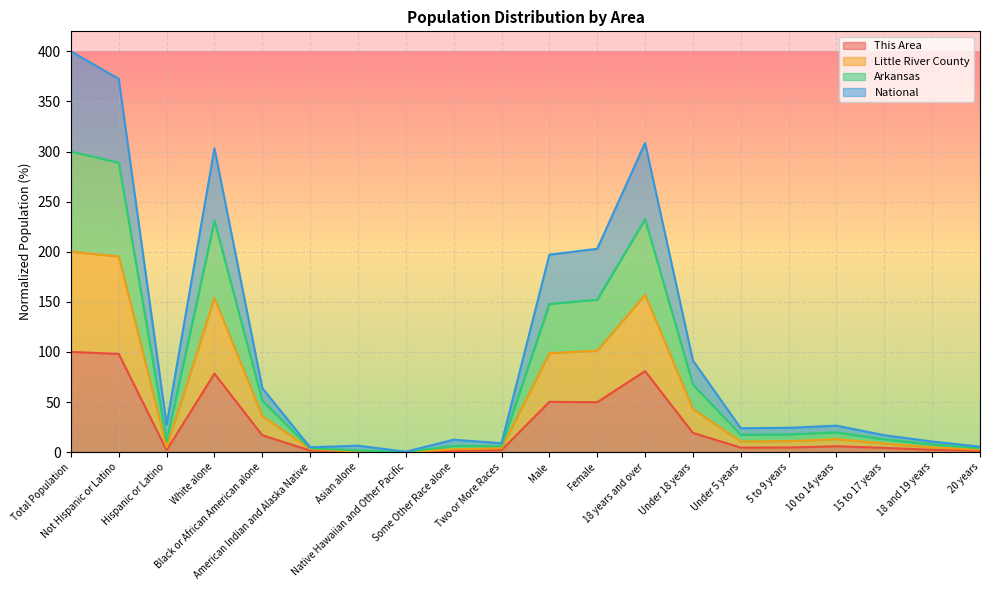

How many data points does each series have?

20